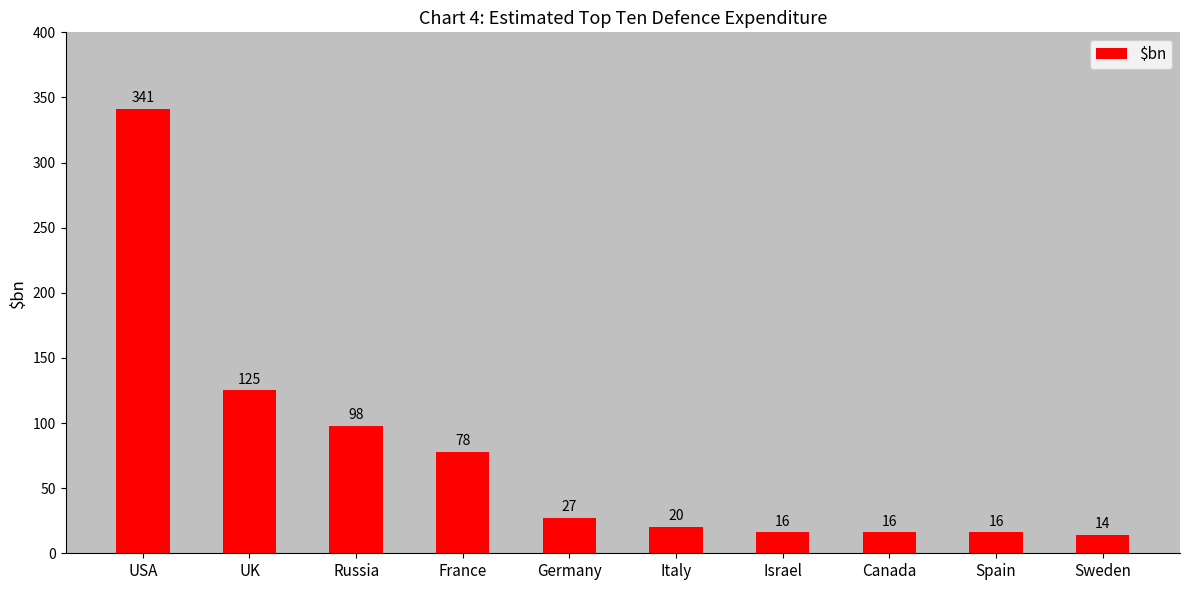

How many bars are there in total?

10